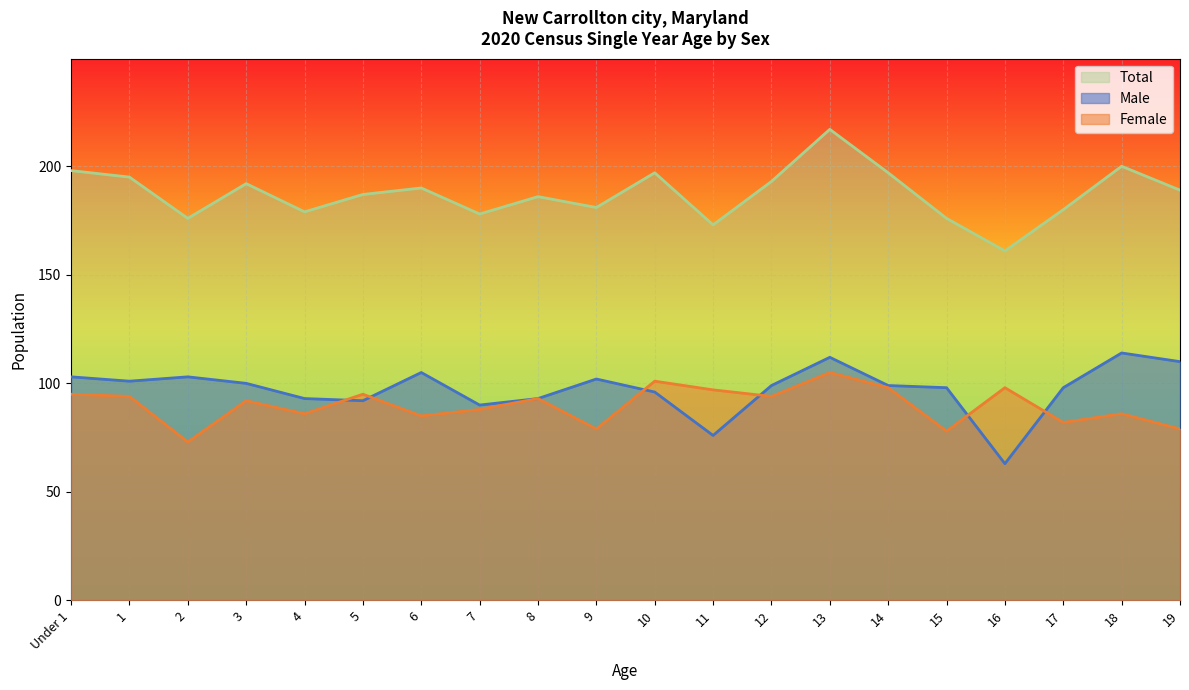

Which series has the largest range (max minus min)?

Total